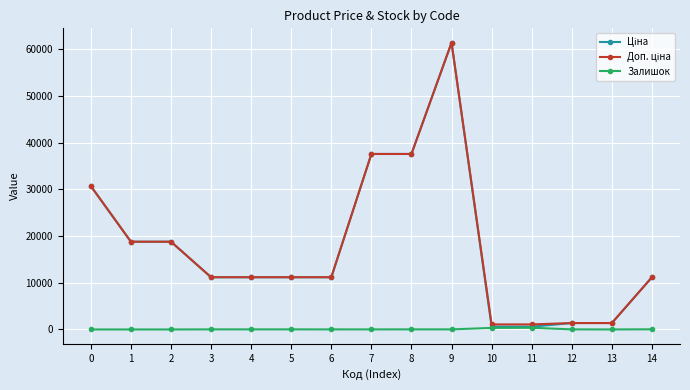

The value of Залишок at 1 is 0.0. True or false?

True